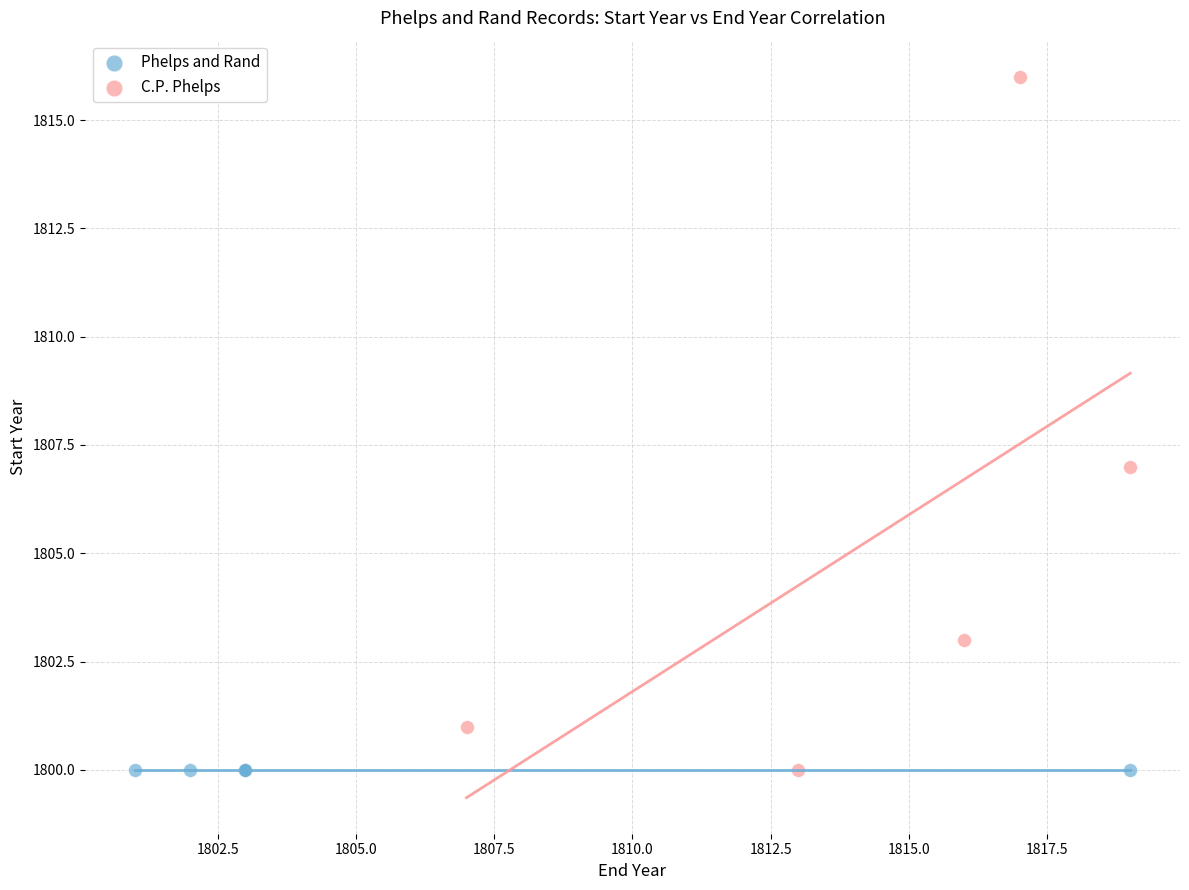

Which series contains the highest Y value?

C.P. Phelps